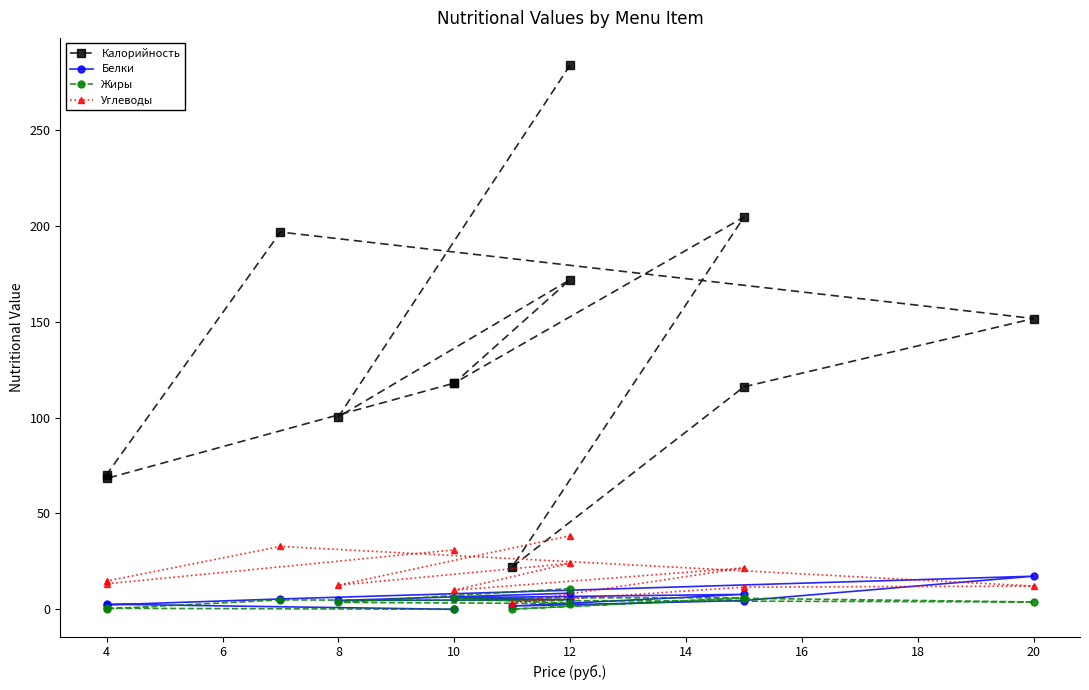

Reading right to left, list all the values displayed in this chart.

Калорийность: 118.0	68.3	70.3	196.8	151.7	116.1	22.1	204.6	118.0	172.0	100.4	283.9
Белки: 0.0	2.7	2.3	5.4	17.3	4.6	1.7	7.8	6.0	5.0	4.6	8.4
Жиры: 0.0	0.5	0.2	4.9	3.8	5.7	0.1	6.0	6.0	3.0	3.6	10.8
Углеводы: 31.0	13.3	14.8	32.8	12.1	11.6	3.5	21.6	10.0	24.0	12.6	38.4